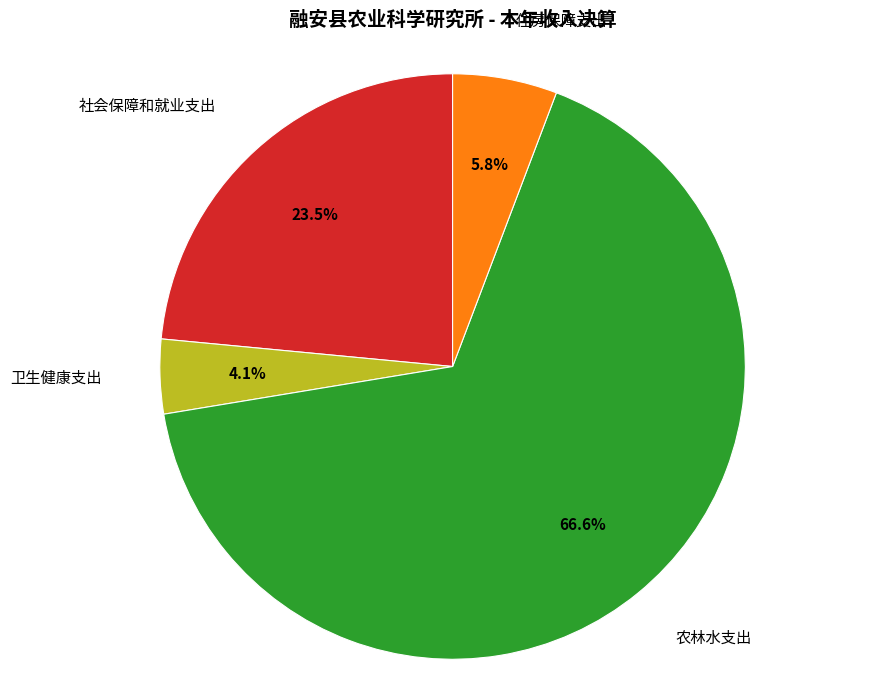

Count the number of slices in the pie.

4